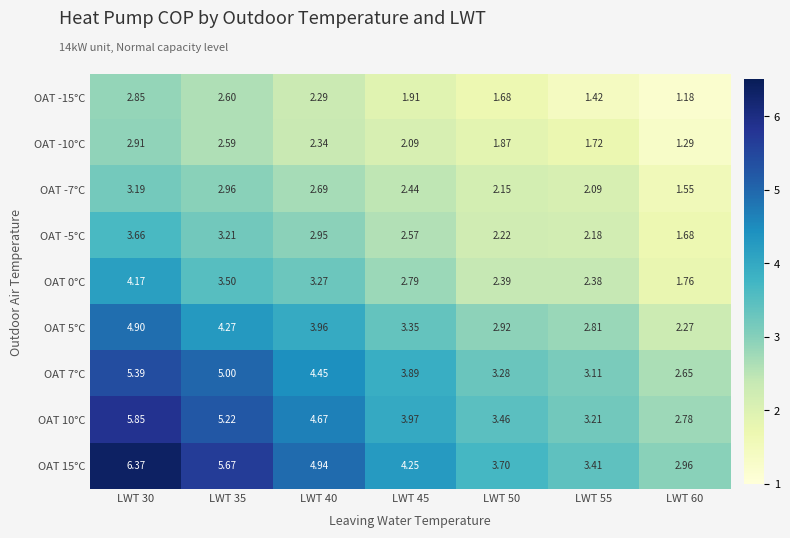

How many data points does each series have?

7